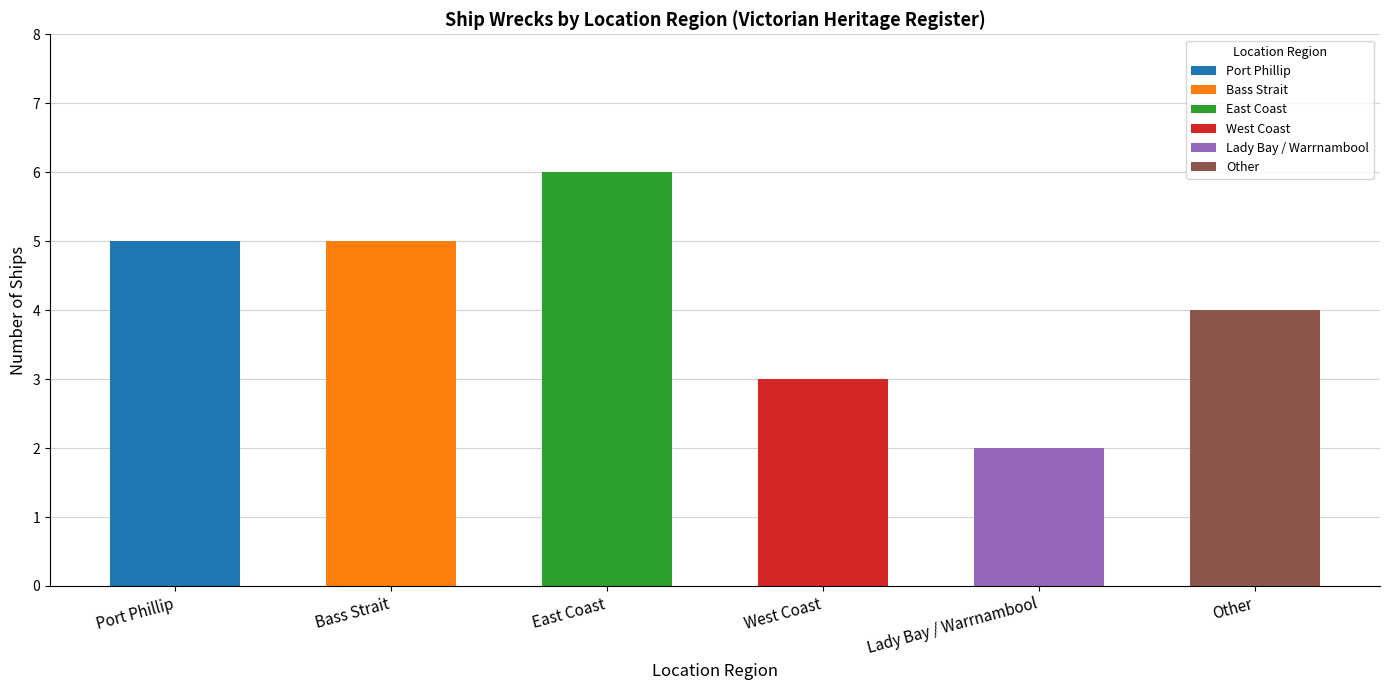

Reading left to right, extract all data points from this chart.

5	5	6	3	2	4